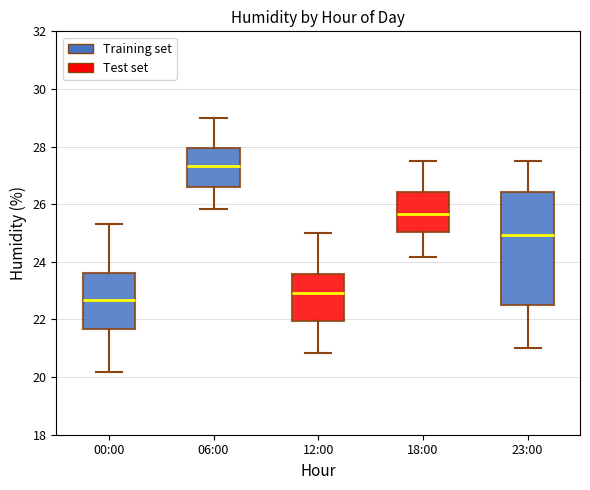

Reading left to right, transcribe this box plot: for each box, give where its median line is, the range the box spans, and where its two whiskers end, as read against the y-axis. The values are not printed on the chart, so give them approximately, as read against the axis.

00:00: median 22.6, box 21.6 to 23.6, whiskers 20.2 to 25.4
06:00: median 27.4, box 26.6 to 28.0, whiskers 25.8 to 29.0
12:00: median 23.0, box 22.0 to 23.6, whiskers 20.8 to 25.0
18:00: median 25.6, box 25.0 to 26.4, whiskers 24.2 to 27.6
23:00: median 25.0, box 22.4 to 26.4, whiskers 21.0 to 27.6